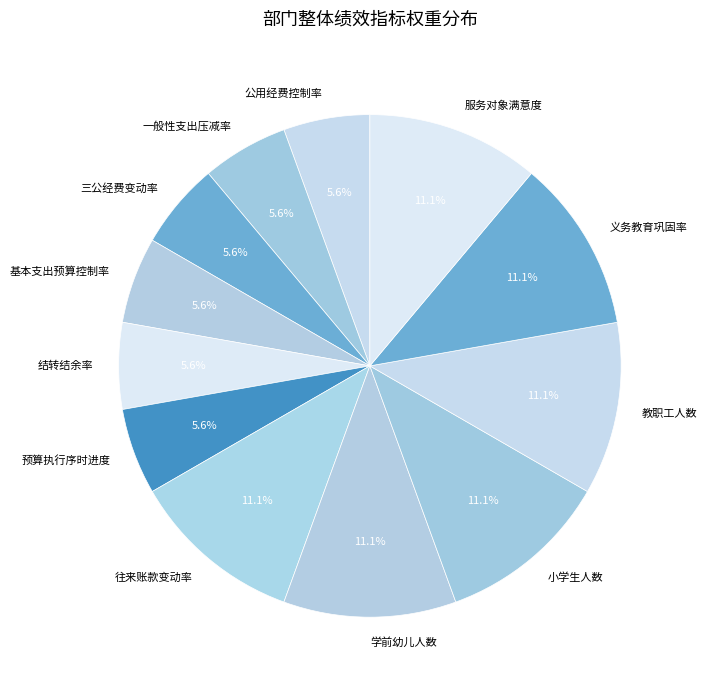

What percentage is NOT represented by 一般性支出压减率?

94.4%